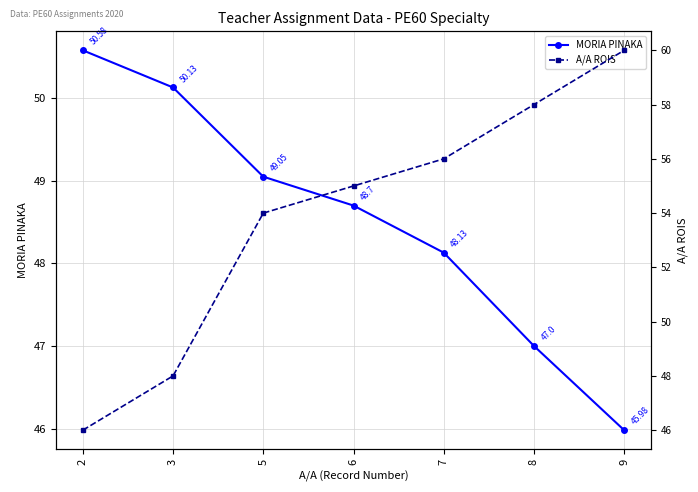

Reading right to left, transcribe all the data shown in this chart.

MORIA PINAKA: 46.0	47.0	48.1	48.7	49.0	50.1	50.6
A/A ROIS: 60.0	58.0	56.0	55.0	54.0	48.0	46.0